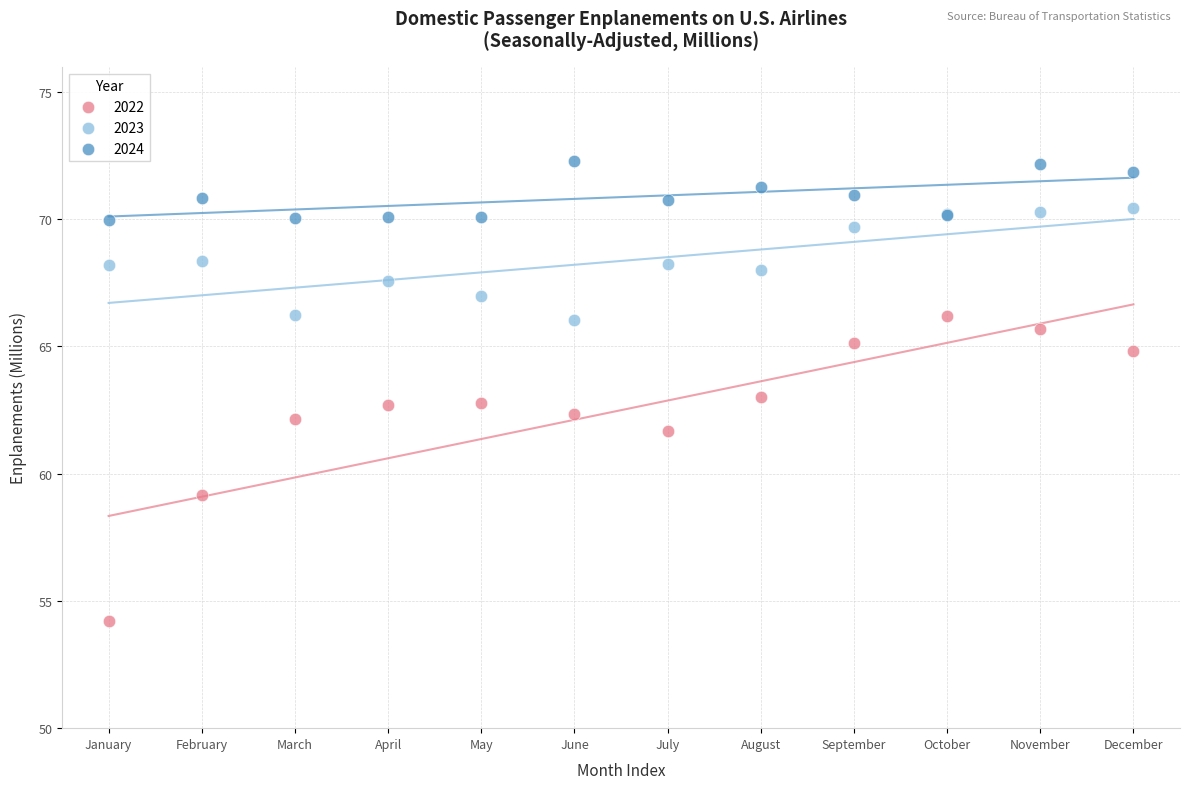

Which series reaches the minimum Y coordinate?

2022